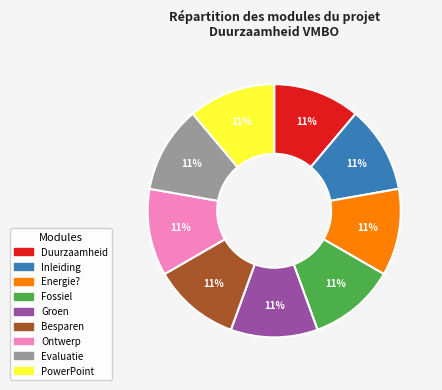

Is there a majority slice in this chart?

No